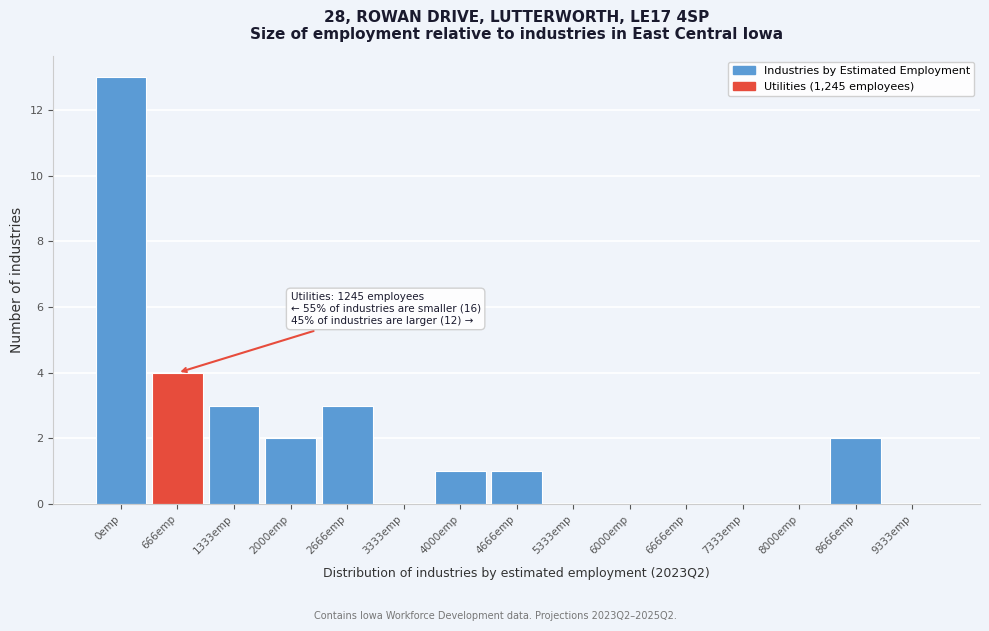

Reading right to left, transcribe all the data shown in this chart.

9333emp=0	8666emp=2	8000emp=0	7333emp=0	6666emp=0	6000emp=0	5333emp=0	4666emp=1	4000emp=1	3333emp=0	2666emp=3	2000emp=2	1333emp=3	666emp=4	0emp=13